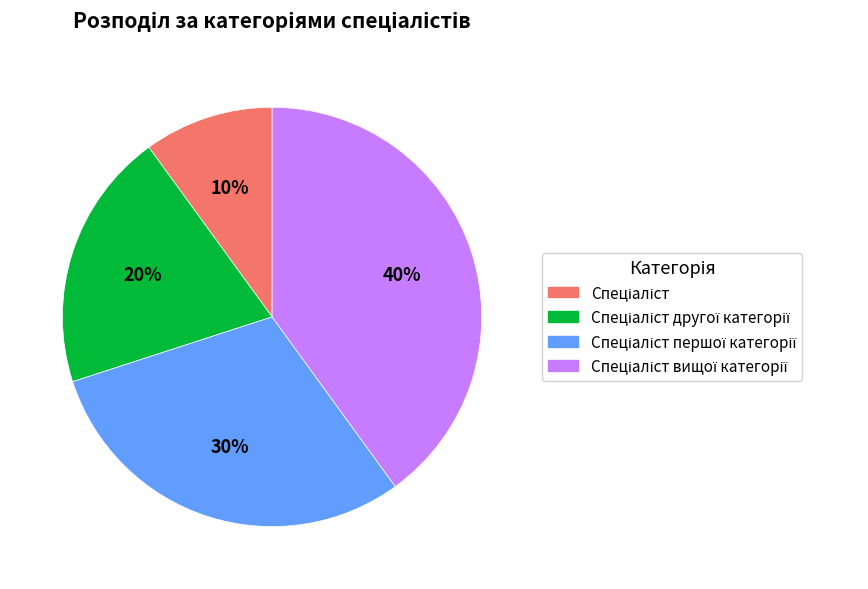

To the nearest percent, what is the average slice percentage?

25%